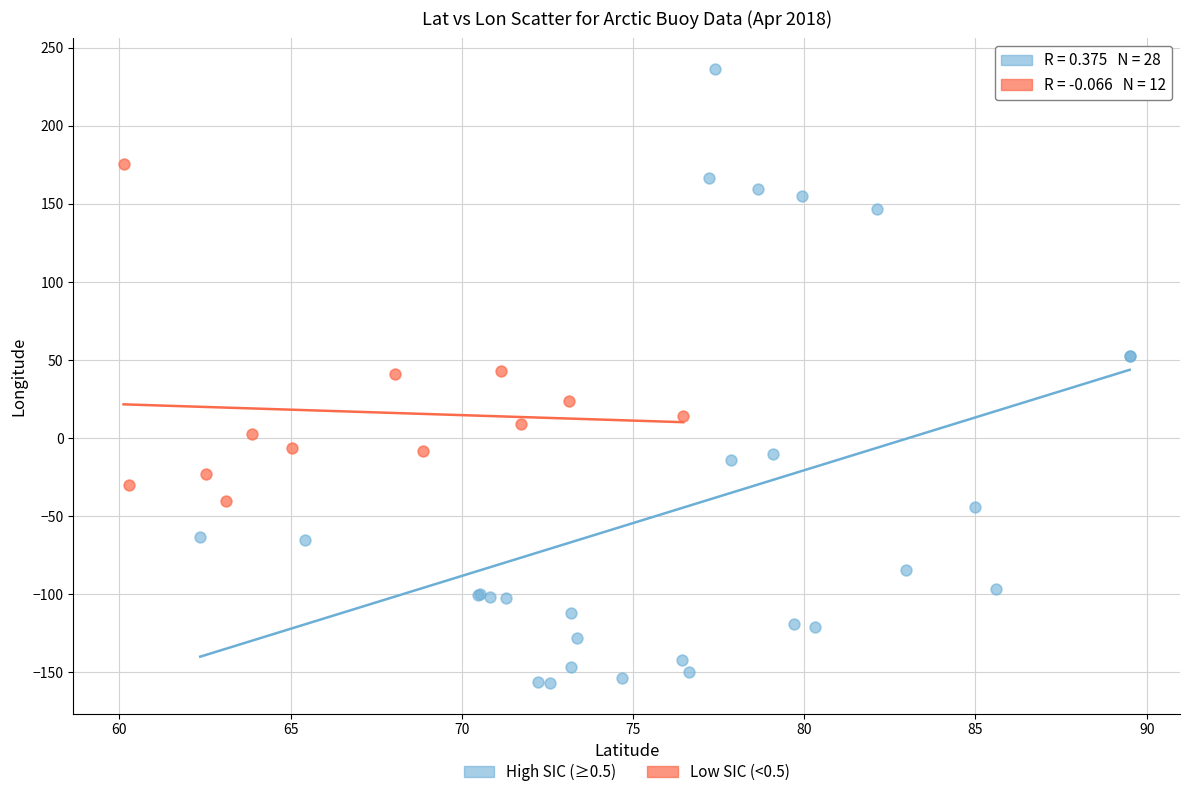

Which series reaches the maximum Y coordinate?

High SIC (≥0.5)